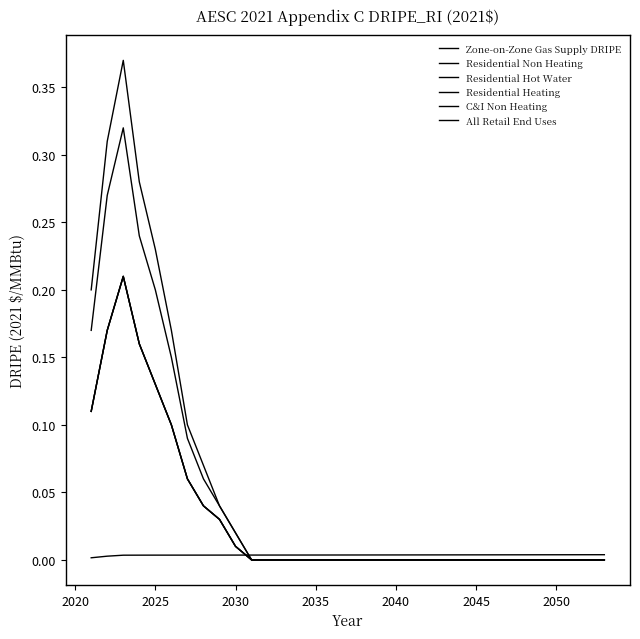

True or false: C&I Non Heating has more than 0 points higher than both neighbors.

True